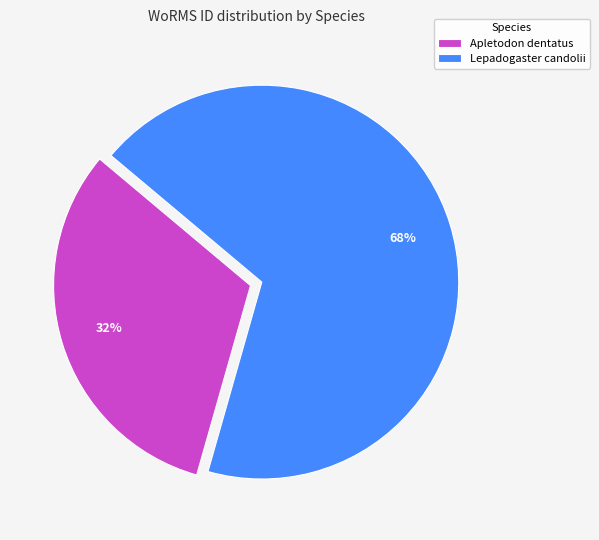

Count the number of slices in the pie.

2